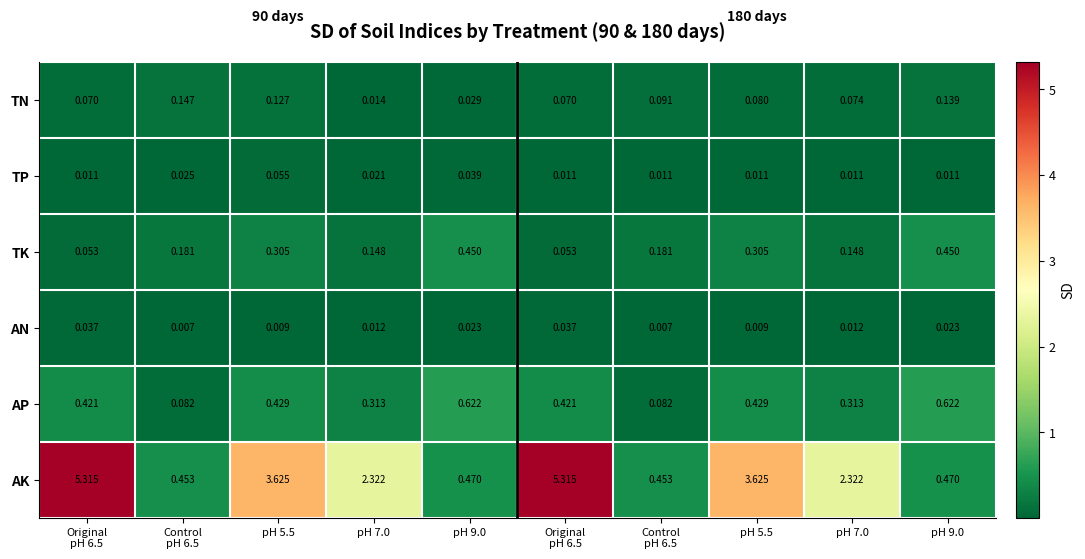

Between Control pH 6.5 and pH 7.0, which series saw the biggest shift?

AK